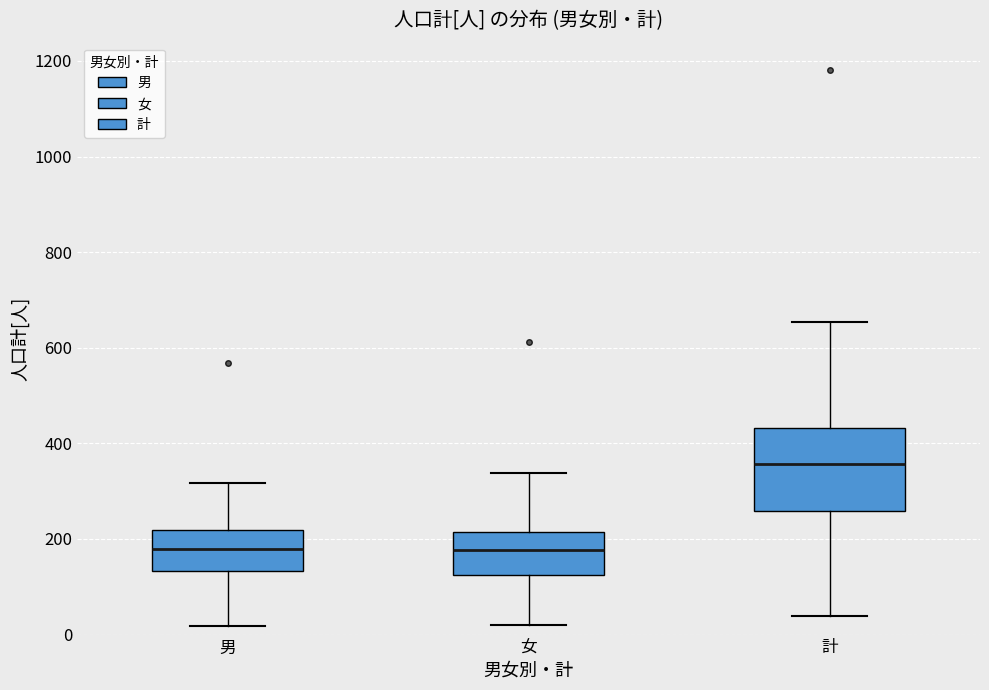

Which box has the highest median line?

計